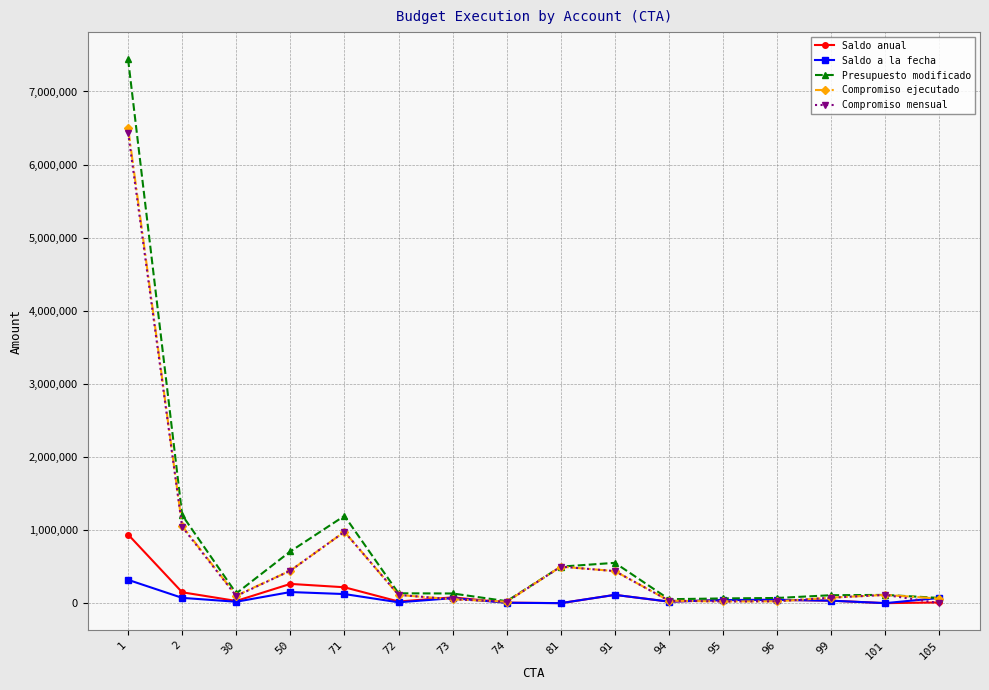

What is the difference between the maximum and minimum values in the Compromiso mensual series?

6437267.4